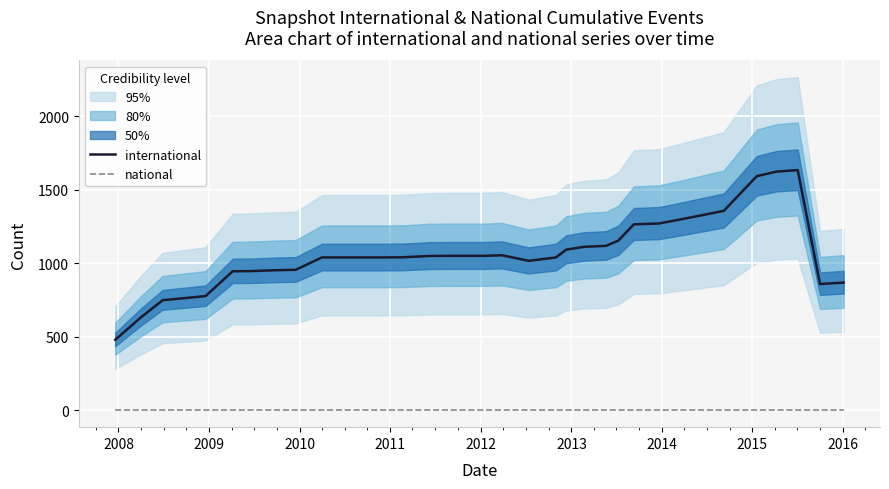

What are all the series names shown in the legend?

international, national